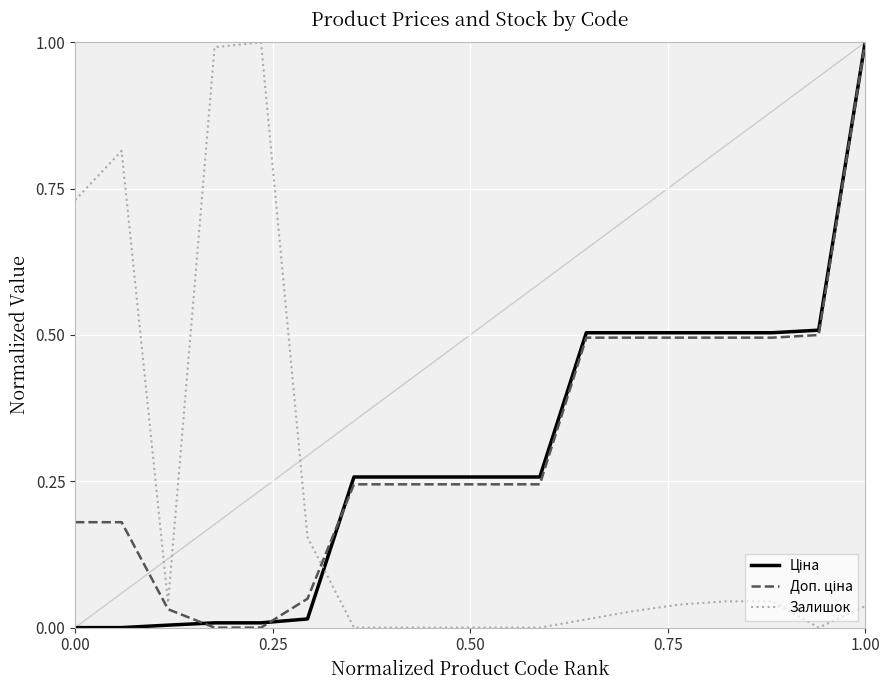

What is the maximum value shown in the chart?

1.0